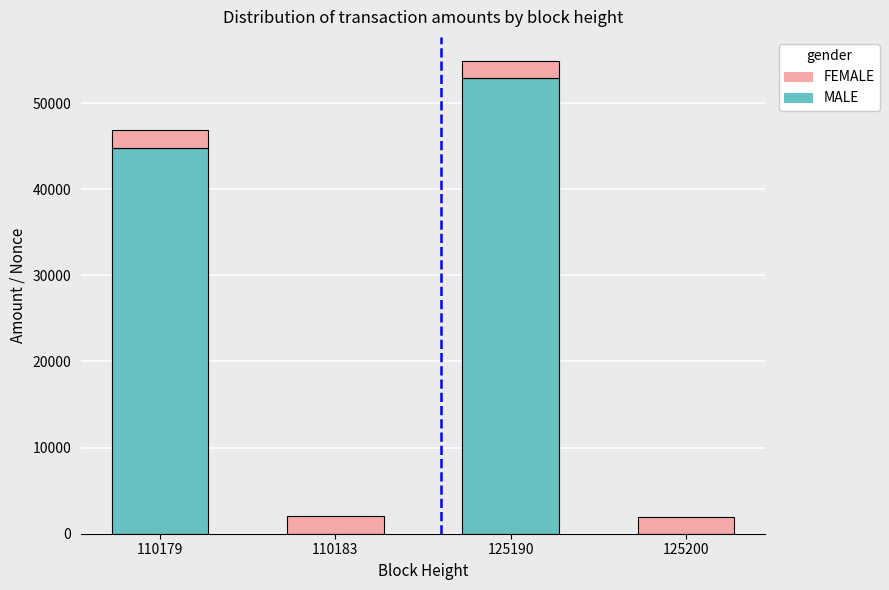

Count the number of categories in the chart.

4